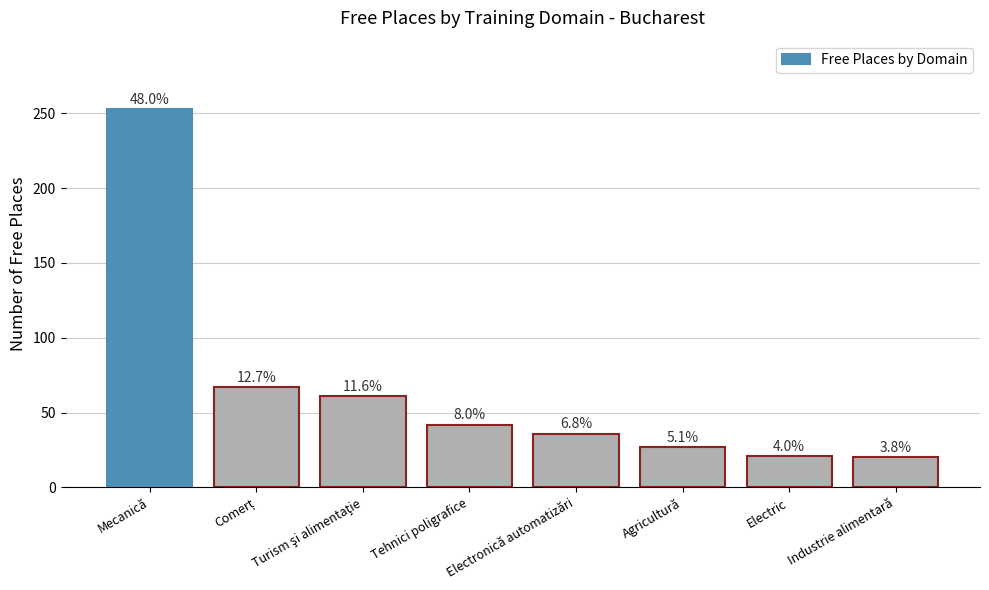

Reading left to right, transcribe all the data shown in this chart.

Mecanică=253	Comerț=67	Turism şi alimentaţie=61	Tehnici poligrafice=42	Electronică automatizări=36	Agricultură=27	Electric=21	Industrie alimentară=20